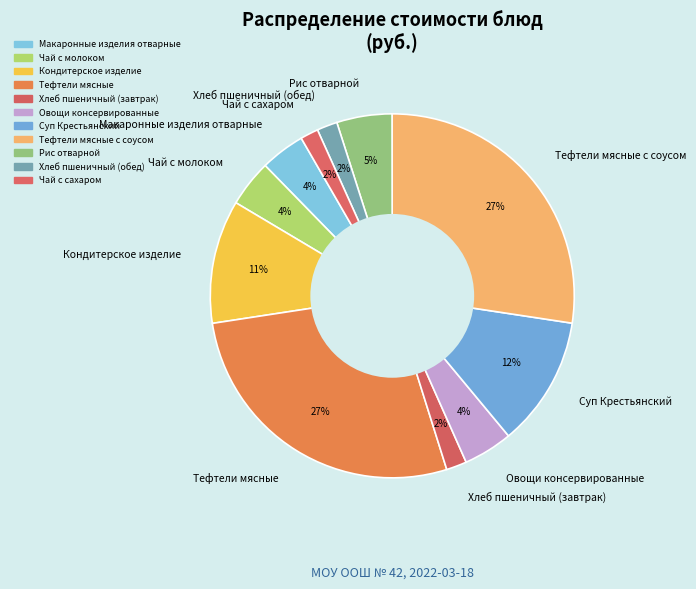

The Рис отварной slice represents 13% of the pie. True or false?

False